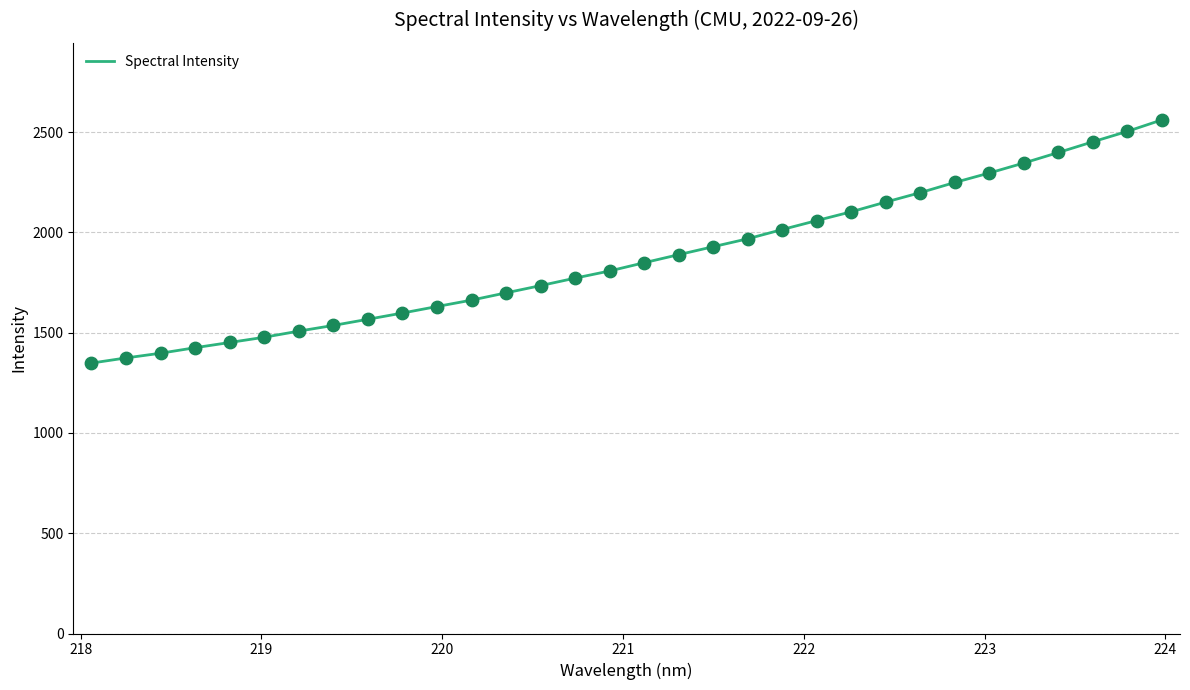

What is the smallest value displayed?

1348.5